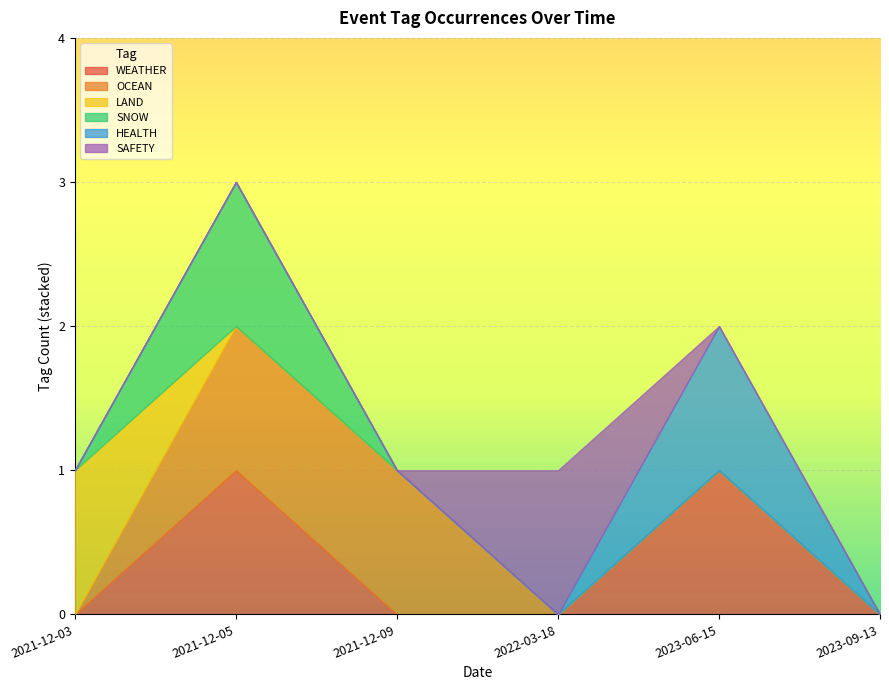

True or false: LAND has more than 2 interior local peaks.

False